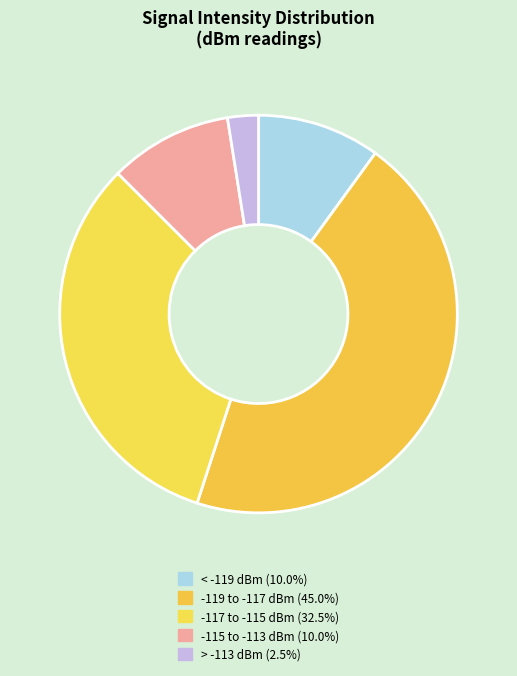

Count the number of slices in the pie.

5